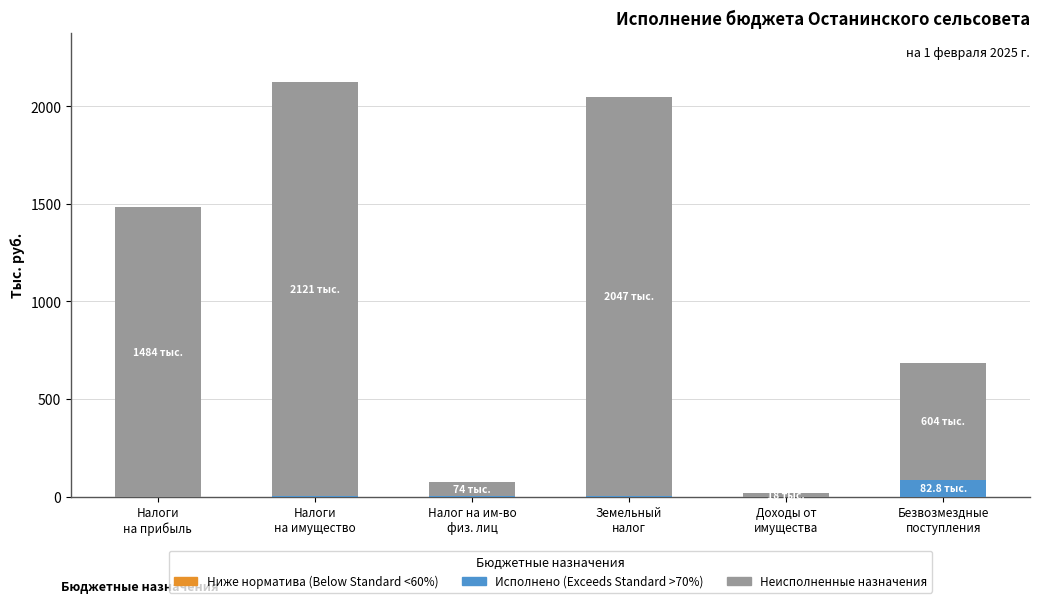

Reading left to right, what are all the values shown in this chart?

Исполнено (руб.): 0.0	1.5	0.3	1.2	0.0	82.8
Ниже назначений: -0.5	0.0	0.0	0.0	0.0	0.0
Неисполненные назначения: 1483.9	2121.0	73.6	2047.4	18.0	603.5